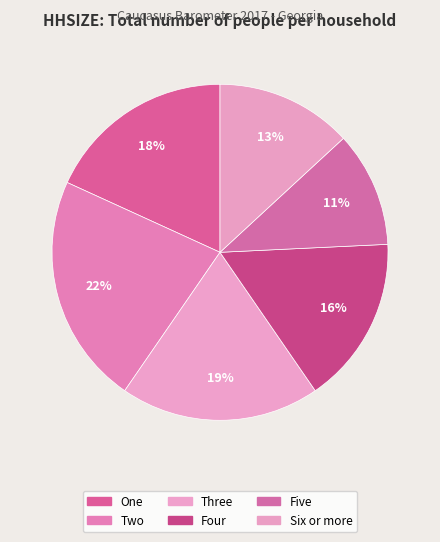

How many segments does this pie chart have?

6